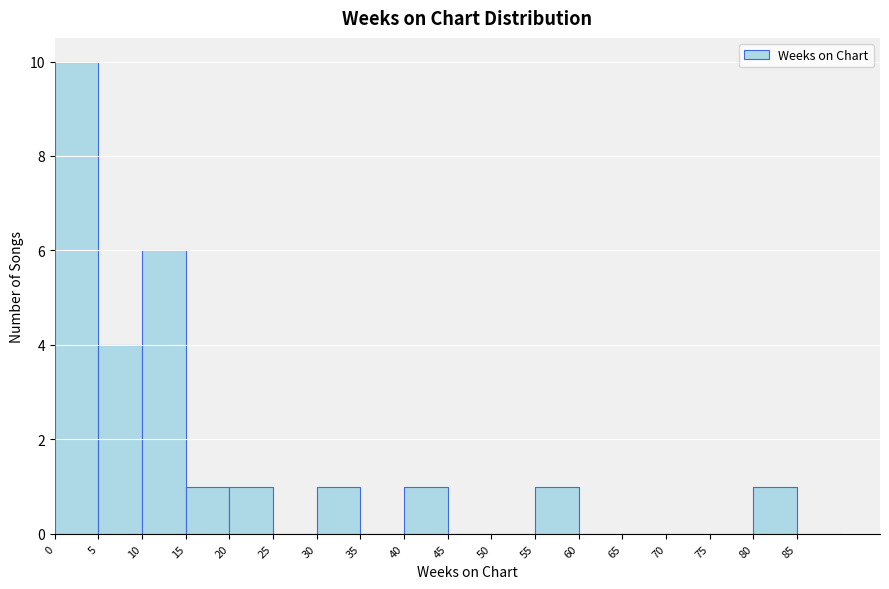

Reading left to right, list every bar in this chart as the range it spans on the x-axis followed by its height. The values are not printed on the chart, so give them approximately, as read against the axis.

0 to 5: 10
5 to 10: 4
10 to 15: 6
15 to 20: 1
20 to 25: 1
25 to 30: 0
30 to 35: 1
35 to 40: 0
40 to 45: 1
45 to 50: 0
50 to 55: 0
55 to 60: 1
60 to 65: 0
65 to 70: 0
70 to 75: 0
75 to 80: 0
80 to 85: 1
85 to 90: 0